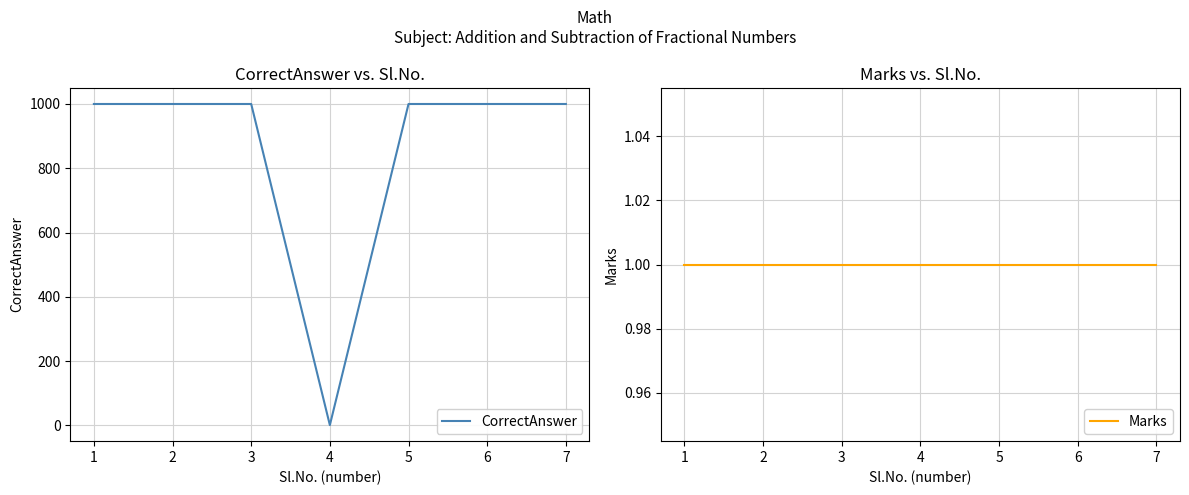

Reading left to right, list all the values displayed in this chart.

CorrectAnswer: 1=1000	2=1000	3=1000	4=1	5=1000	6=1000	7=1000
Marks: 1=1	2=1	3=1	4=1	5=1	6=1	7=1